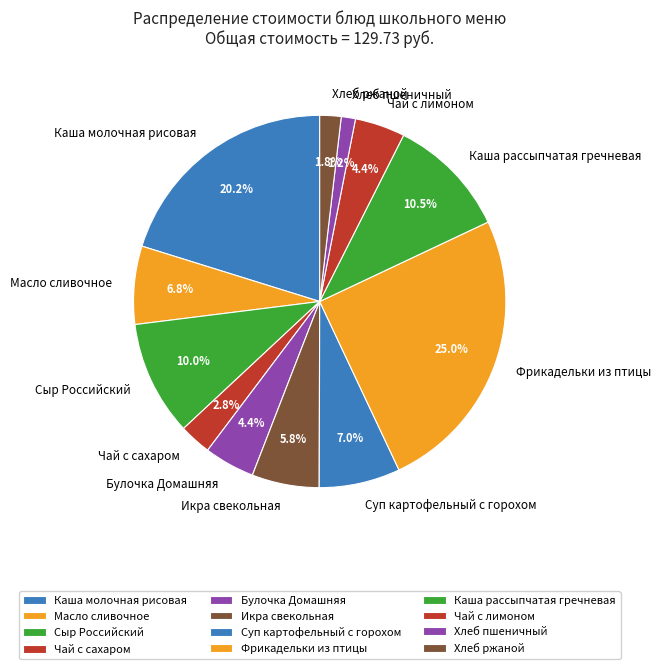

Which slice is the smallest?

Хлеб пшеничный